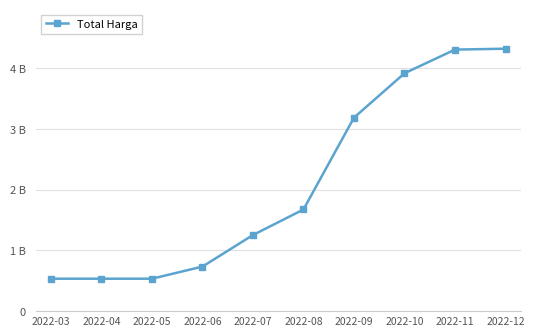

What is the average value?

2099259640